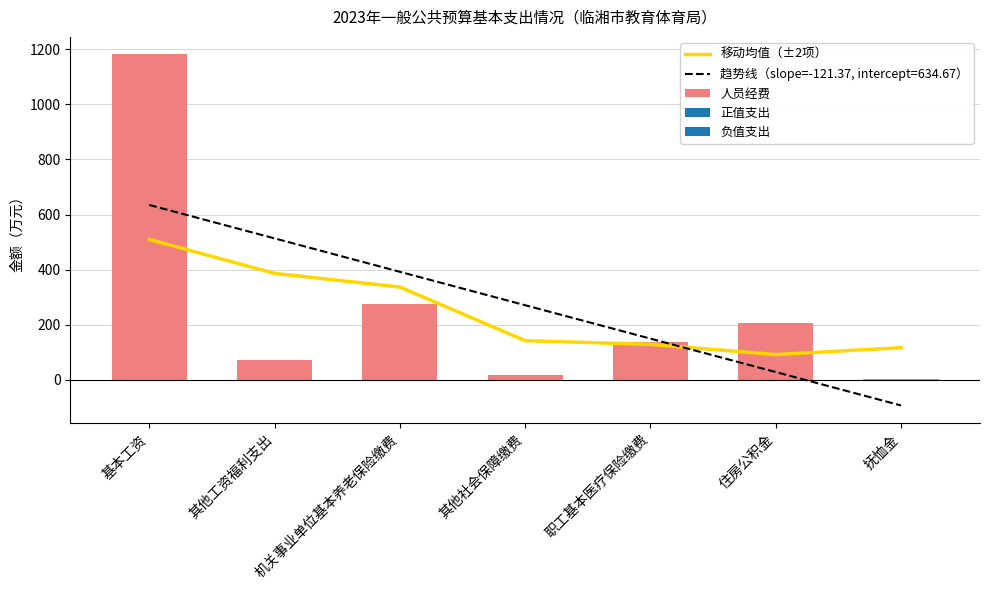

Which has a higher value, 抚恤金 or 机关事业单位基本养老保险缴费?

机关事业单位基本养老保险缴费